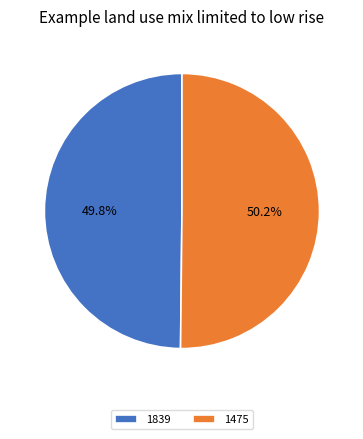

To the nearest percent, what portion does 1475 represent?

50%